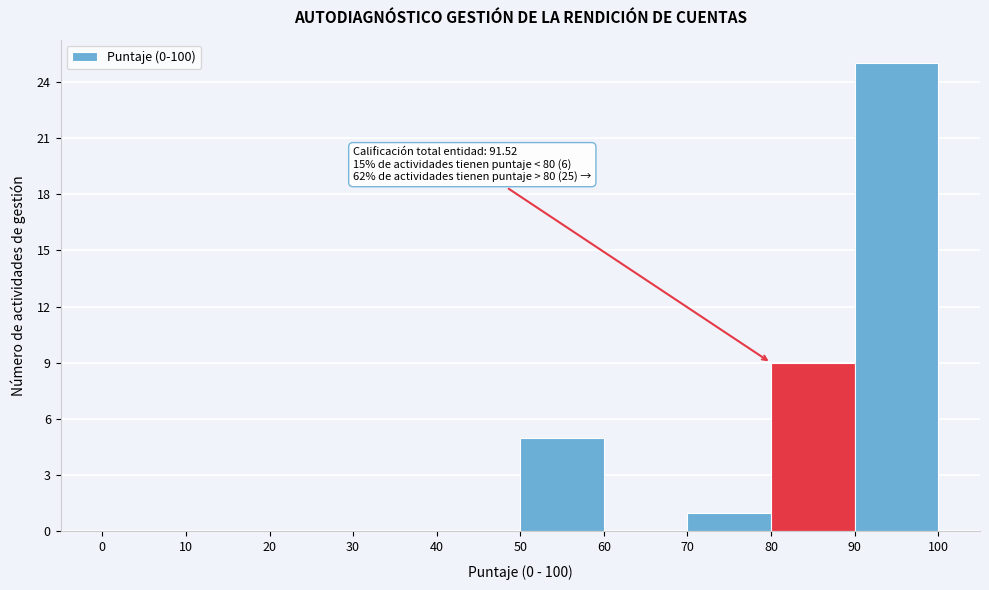

Over which range of the x-axis is the bar tallest?

90 to 100